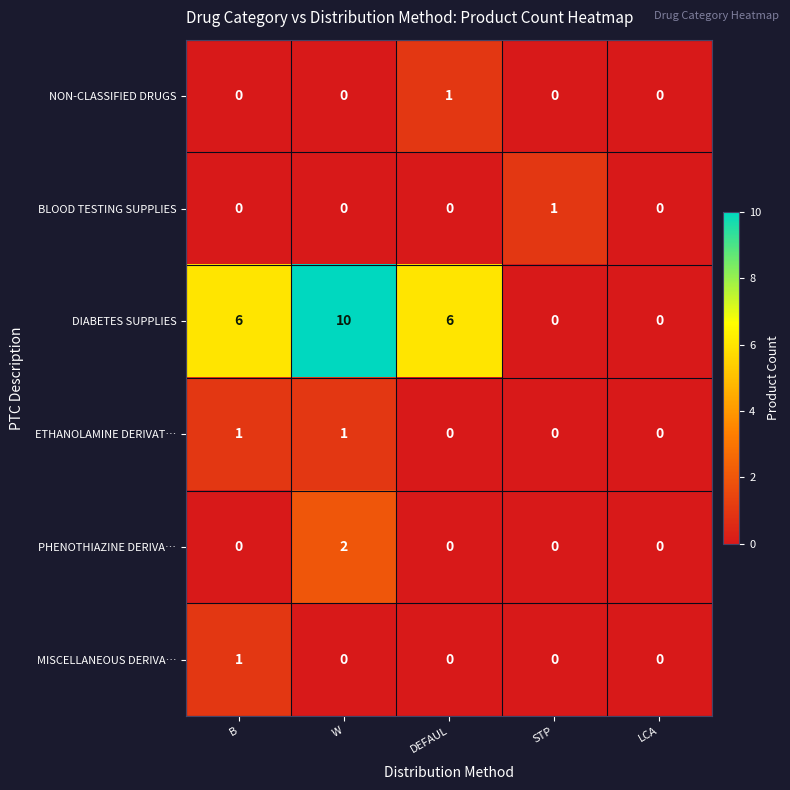

How many data points in ETHANOLAMINE DERIVAT… are above 0?

2